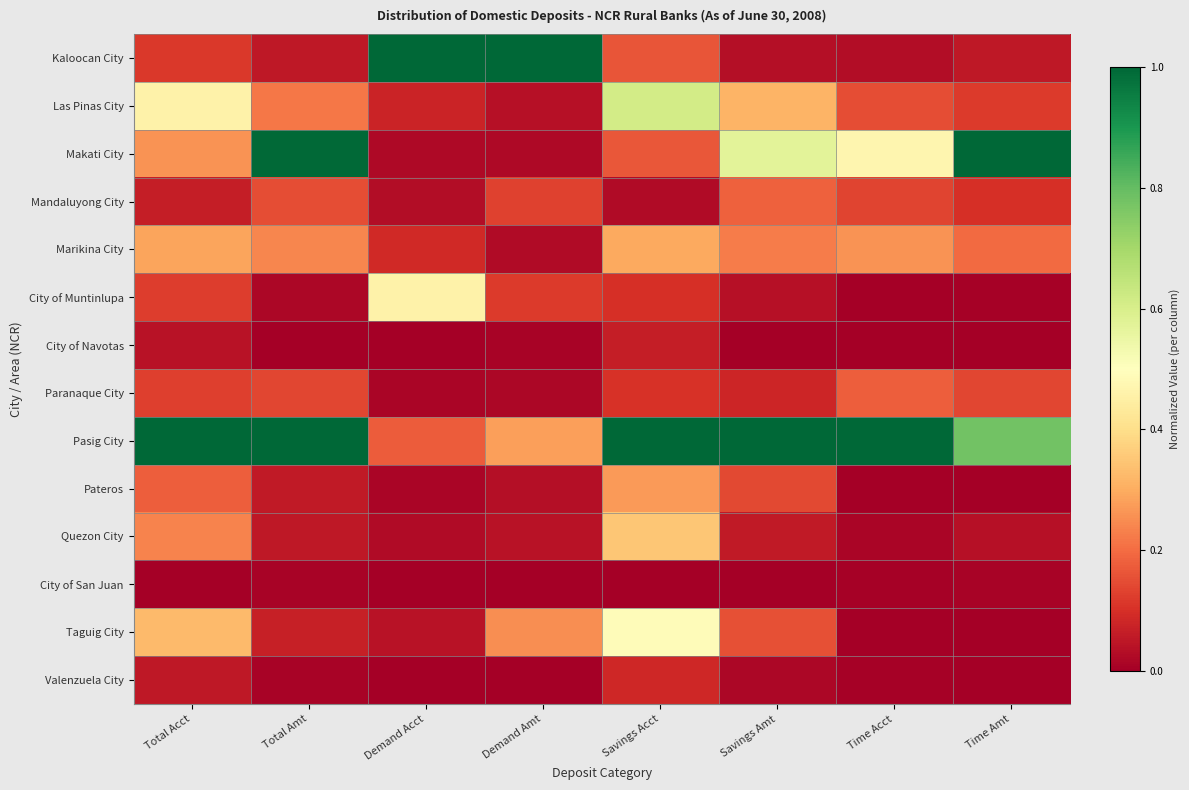

At which category is the sum across all series the highest?

Savings Acct